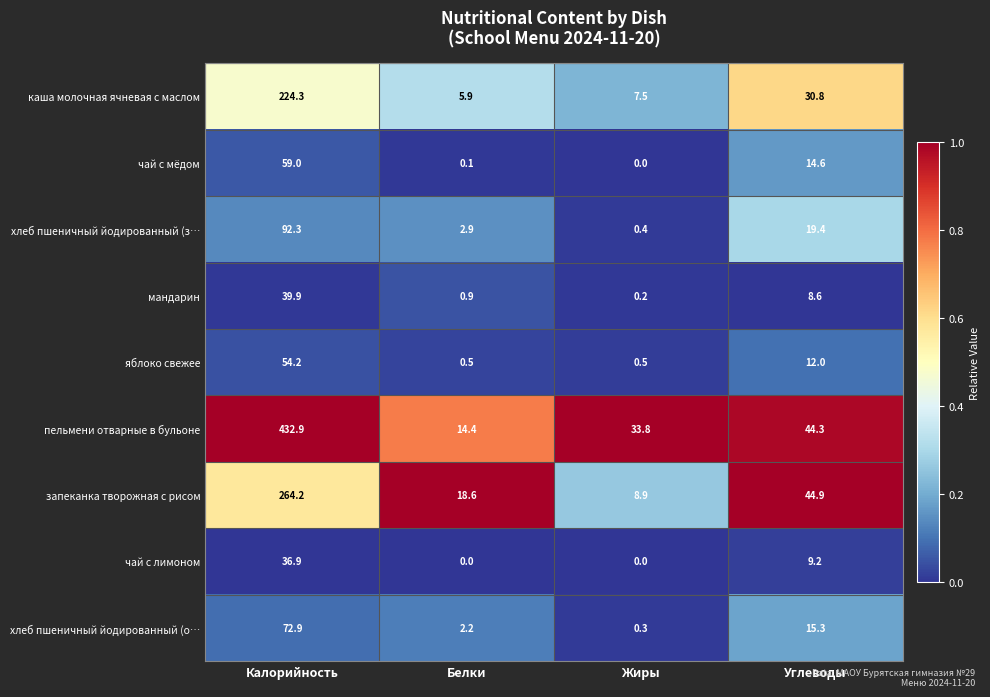

The value of чай с мёдом at Жиры is -32.0. True or false?

False